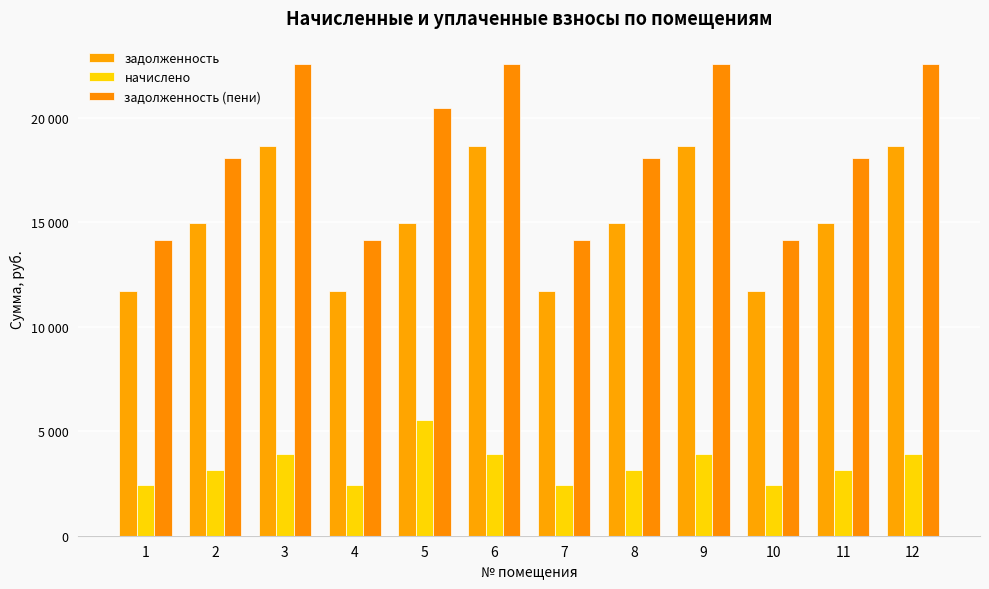

Does the chart contain any negative values?

No